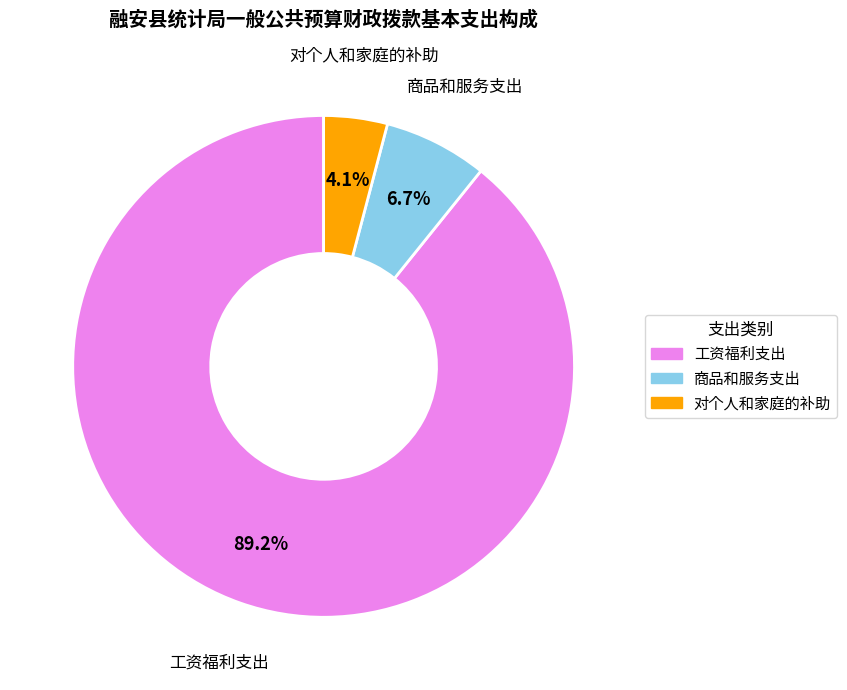

What portion of the pie excludes 商品和服务支出?

93.3%